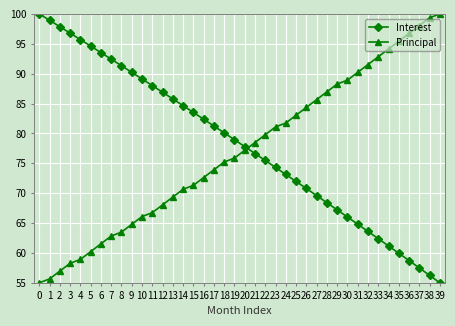

Reading left to right, list all the values displayed in this chart.

Interest: 100.0	98.9	97.9	96.8	95.7	94.6	93.5	92.4	91.3	90.2	89.1	88.0	86.9	85.8	84.6	83.5	82.4	81.2	80.1	78.9	77.8	76.6	75.5	74.3	73.1	72.0	70.8	69.6	68.4	67.2	66.0	64.8	63.6	62.4	61.2	59.9	58.7	57.5	56.2	55.0
Principal: 55.0	55.7	57.0	58.3	58.9	60.2	61.5	62.8	63.5	64.8	66.1	66.7	68.0	69.3	70.7	71.3	72.6	73.9	75.2	75.9	77.2	78.5	79.8	81.1	81.7	83.0	84.3	85.7	87.0	88.3	88.9	90.2	91.5	92.8	94.1	95.4	96.7	98.0	99.3	100.0